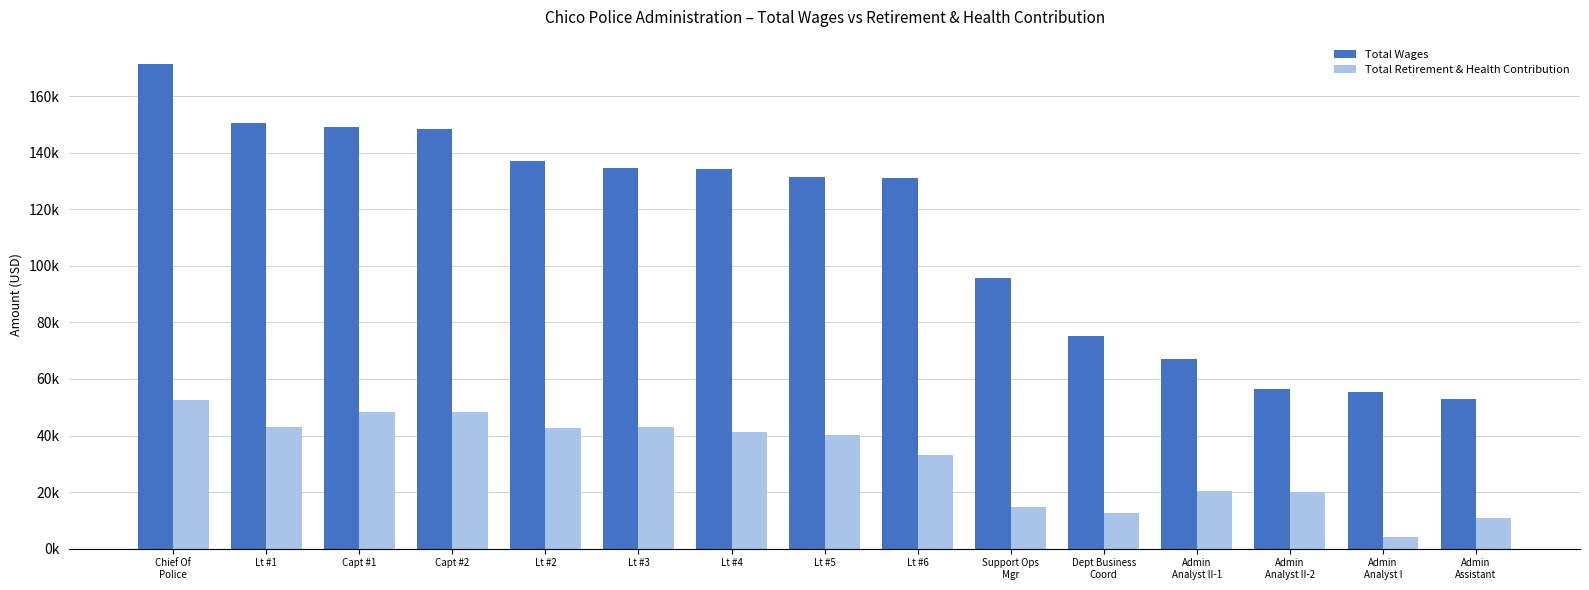

Read the Total Wages value at Lt #6.

130911